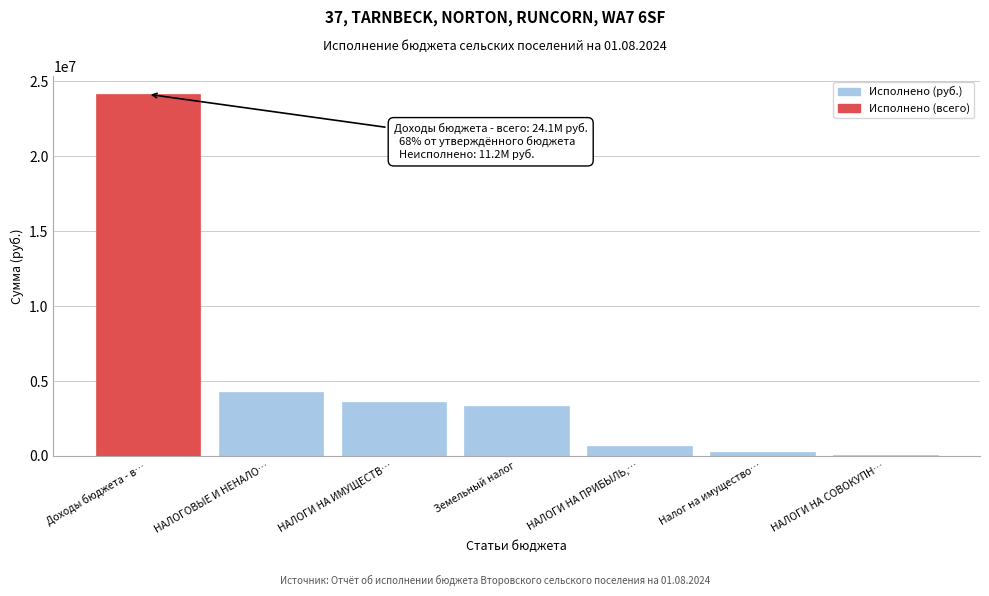

Reading left to right, extract all data points from this chart.

Доходы бюджета - в…=24147416.6	НАЛОГОВЫЕ И НЕНАЛО…=4300504.6	НАЛОГИ НА ИМУЩЕСТВ…=3571065.9	Земельный налог=3307351.1	НАЛОГИ НА ПРИБЫЛЬ,…=684433.1	Налог на имущество…=263714.7	НАЛОГИ НА СОВОКУПН…=45005.7